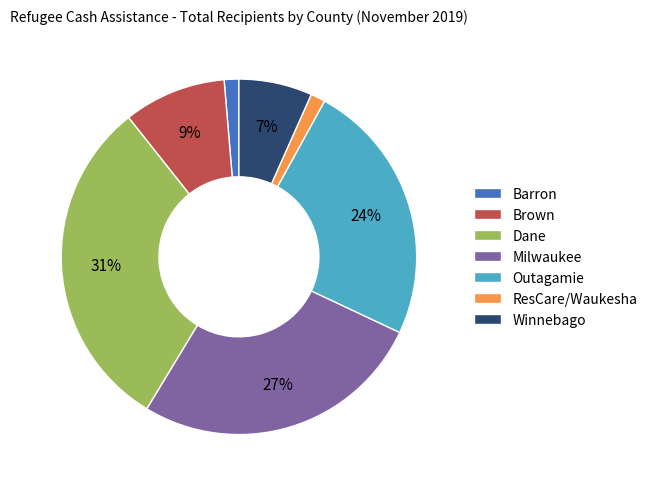

Is the sum of Outagamie and Winnebago greater than half?

No